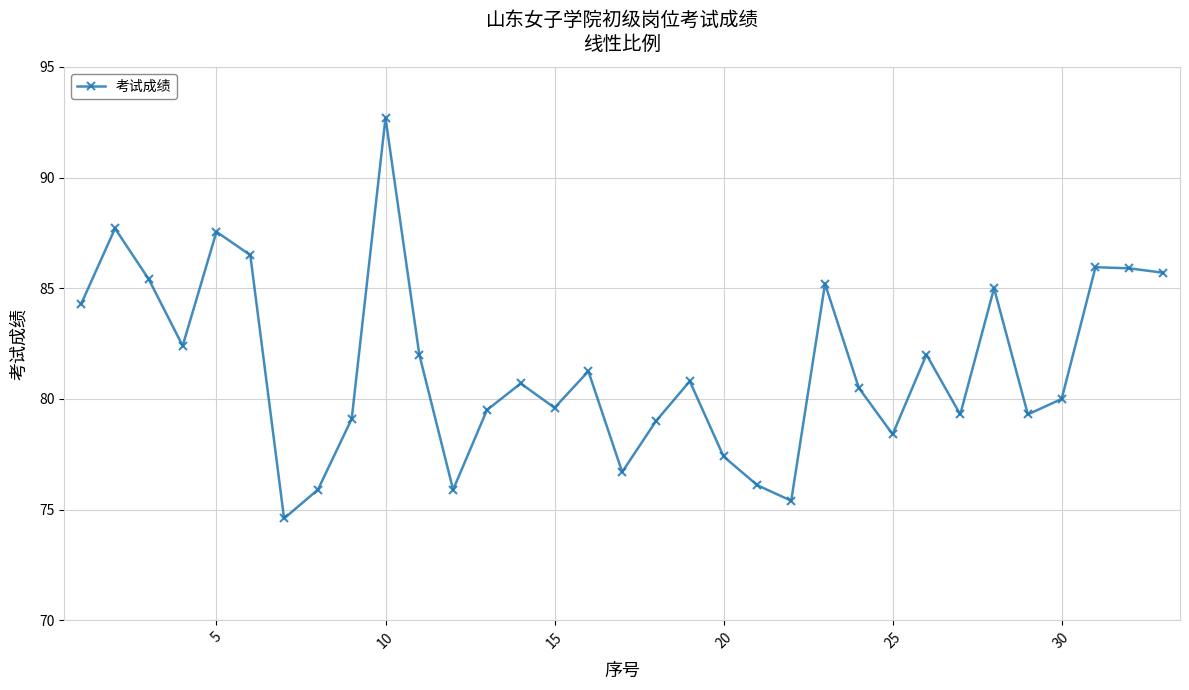

What is the difference between the maximum and minimum values?

18.1